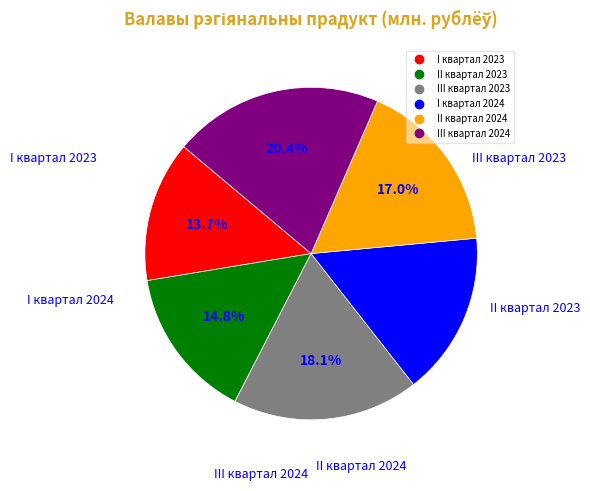

Approximately how many times larger is the value at II квартал 2024 compared to II квартал 2023?

1.1